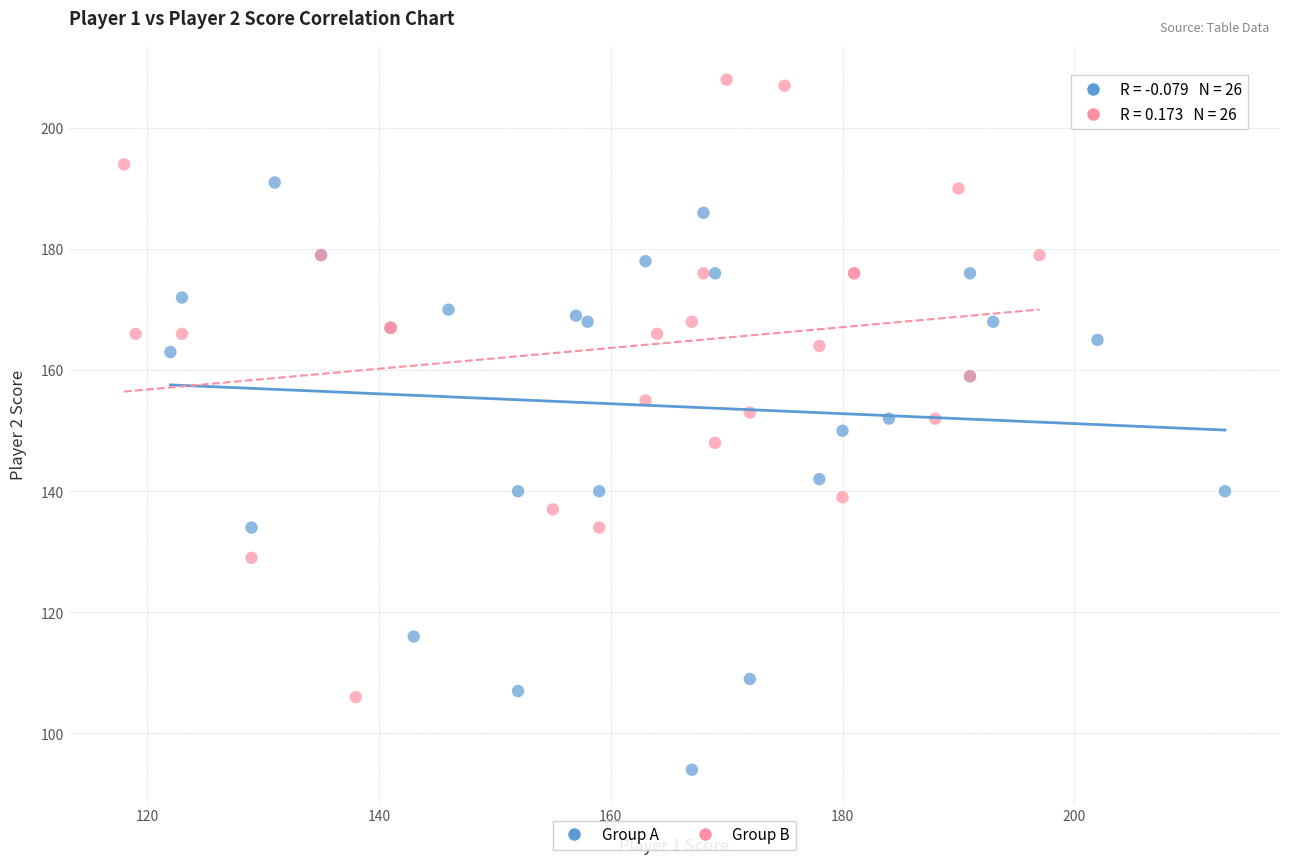

Which series has the largest Y range (max minus min)?

Group B